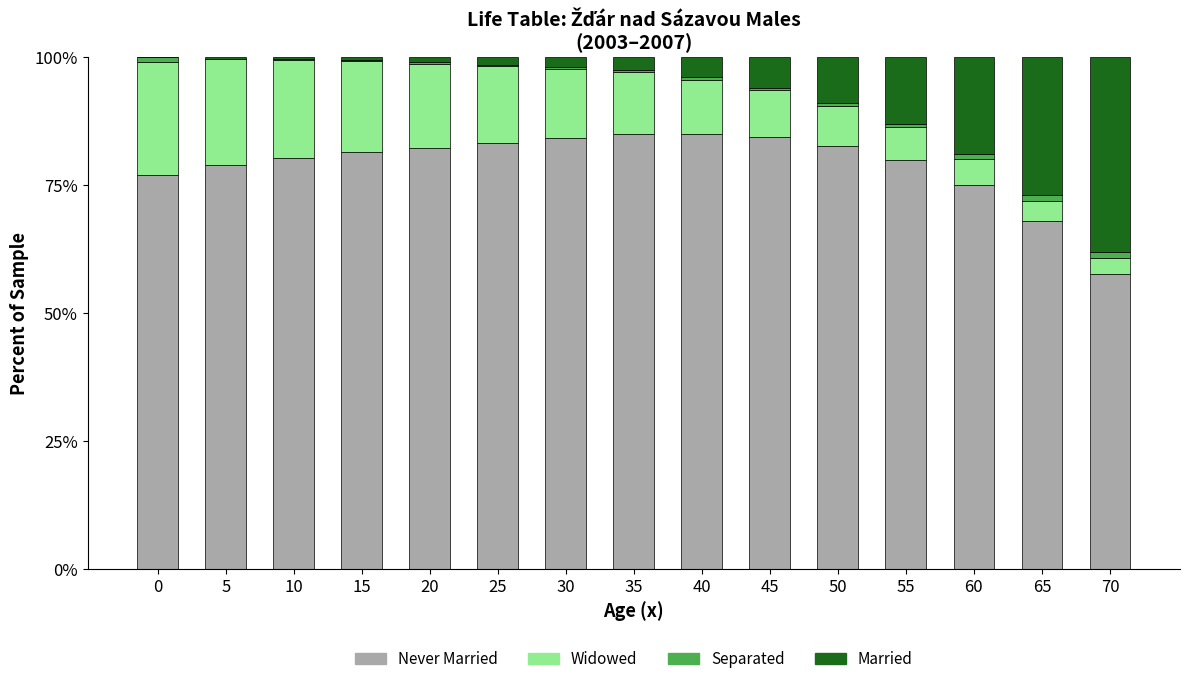

Are the bars horizontal?

No